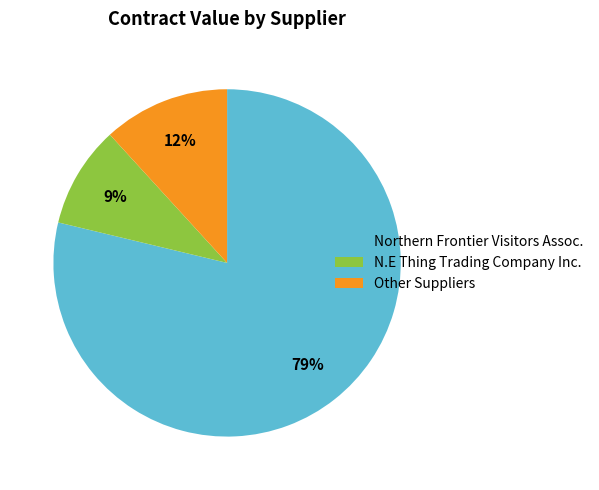

Which category has the biggest portion of the pie?

Northern Frontier Visitors Assoc.